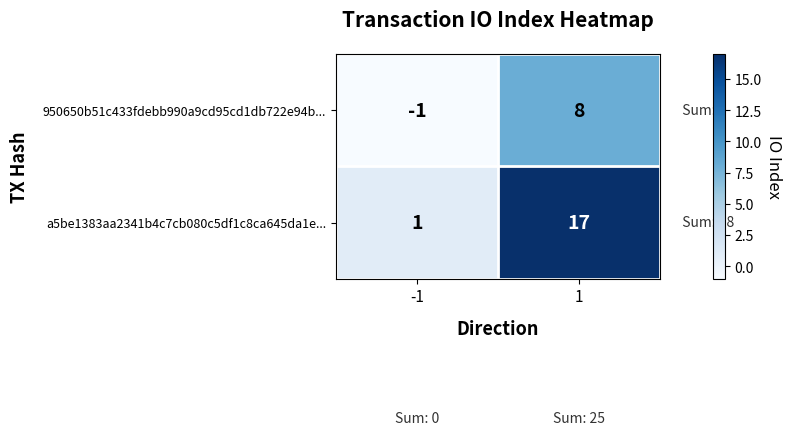

List the series in order of their peak value, lowest first.

950650b51c433fdebb990a9cd95cd1db722e94b..., a5be1383aa2341b4c7cb080c5df1c8ca645da1e...